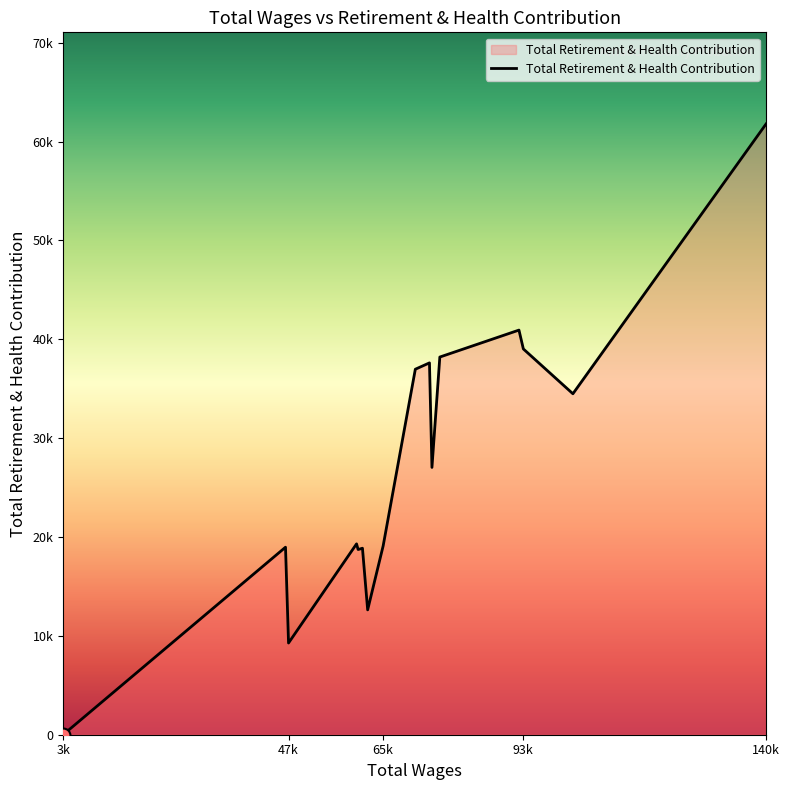

What is the difference between the maximum and minimum values?

61778